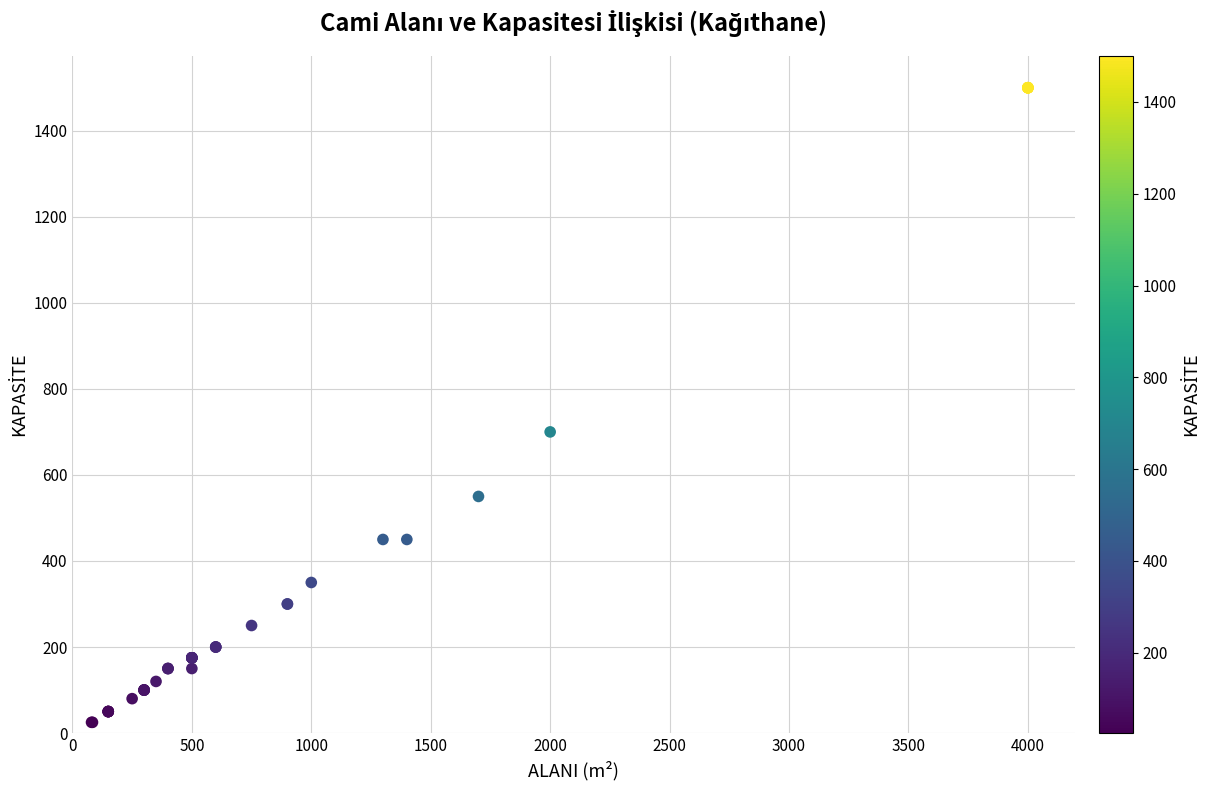

What Y value in the scatter plot is closest to 762?

700